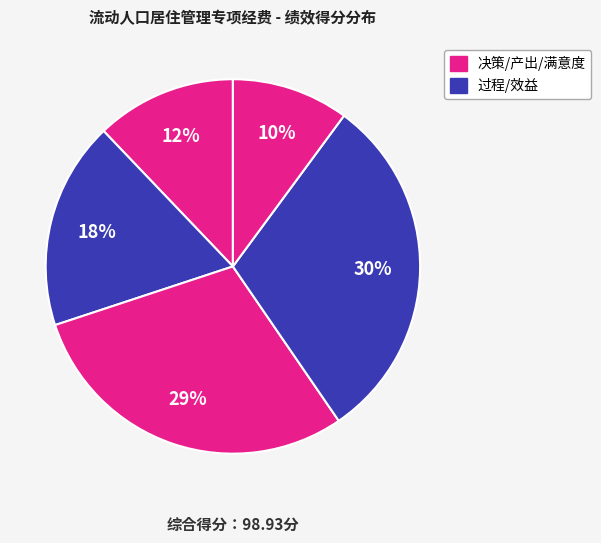

Does any single category account for the majority?

No